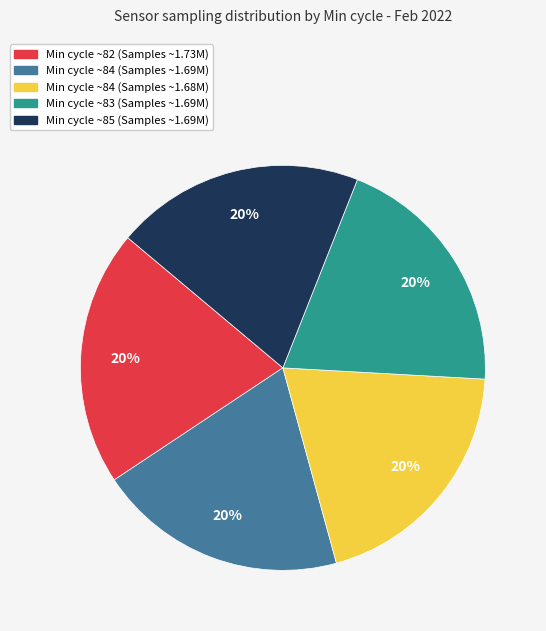

To the nearest percent, what is the average slice percentage?

20%